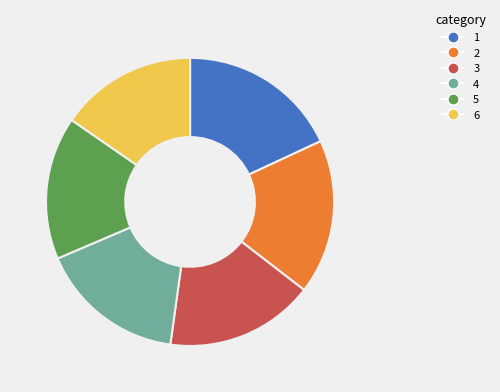

What is the smallest slice in the pie chart?

6